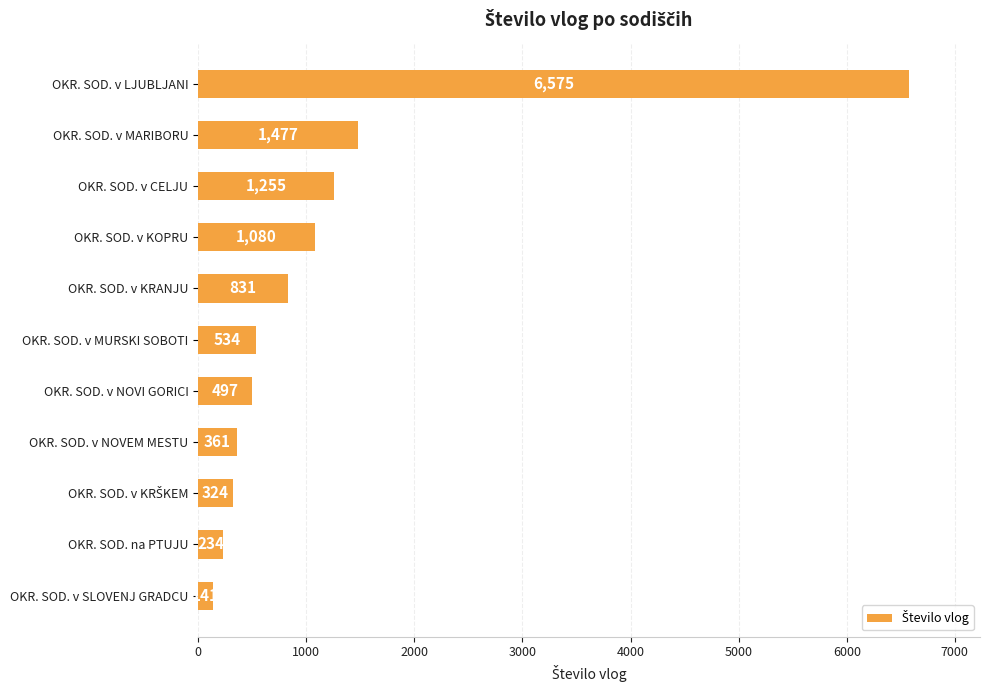

What is the difference between the maximum and minimum values?

6434